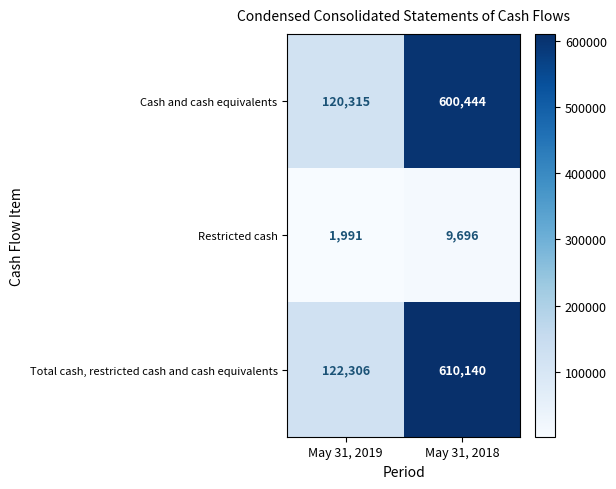

What is the difference between the maximum and minimum values in the Restricted cash series?

7705